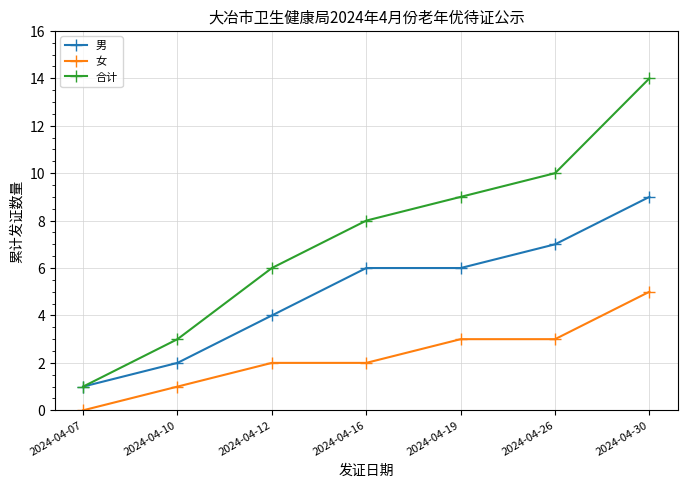

Reading right to left, transcribe all the data shown in this chart.

男: 2024-04-30=9	2024-04-26=7	2024-04-19=6	2024-04-16=6	2024-04-12=4	2024-04-10=2	2024-04-07=1
女: 2024-04-30=5	2024-04-26=3	2024-04-19=3	2024-04-16=2	2024-04-12=2	2024-04-10=1	2024-04-07=0
合计: 2024-04-30=14	2024-04-26=10	2024-04-19=9	2024-04-16=8	2024-04-12=6	2024-04-10=3	2024-04-07=1